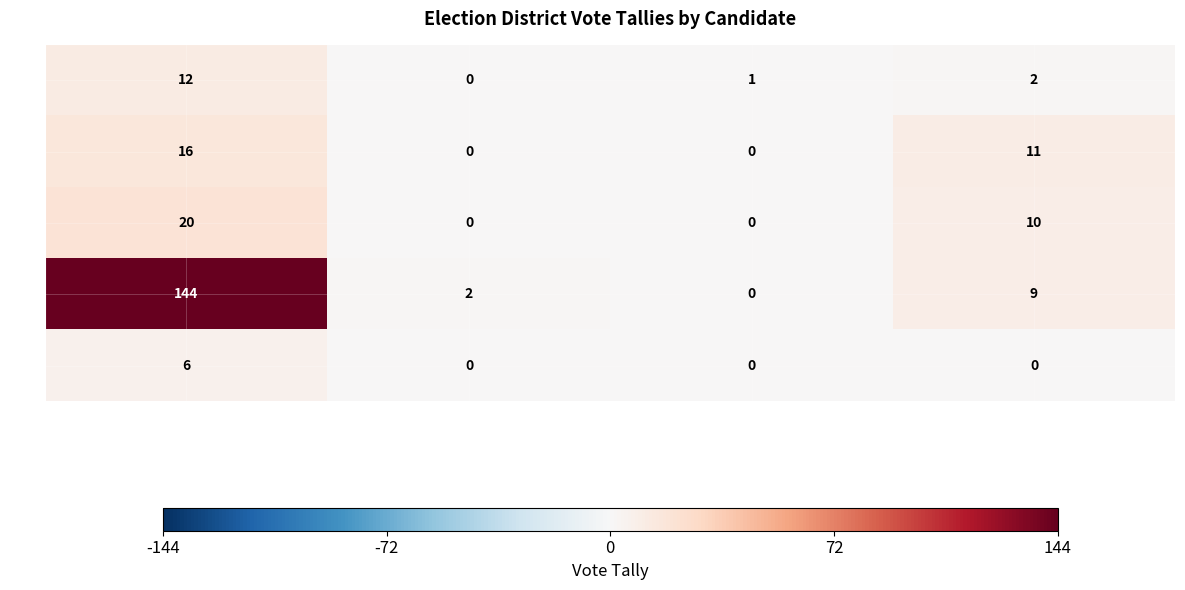

What is the total value across all series at Marvin J. King (Republican)?

2